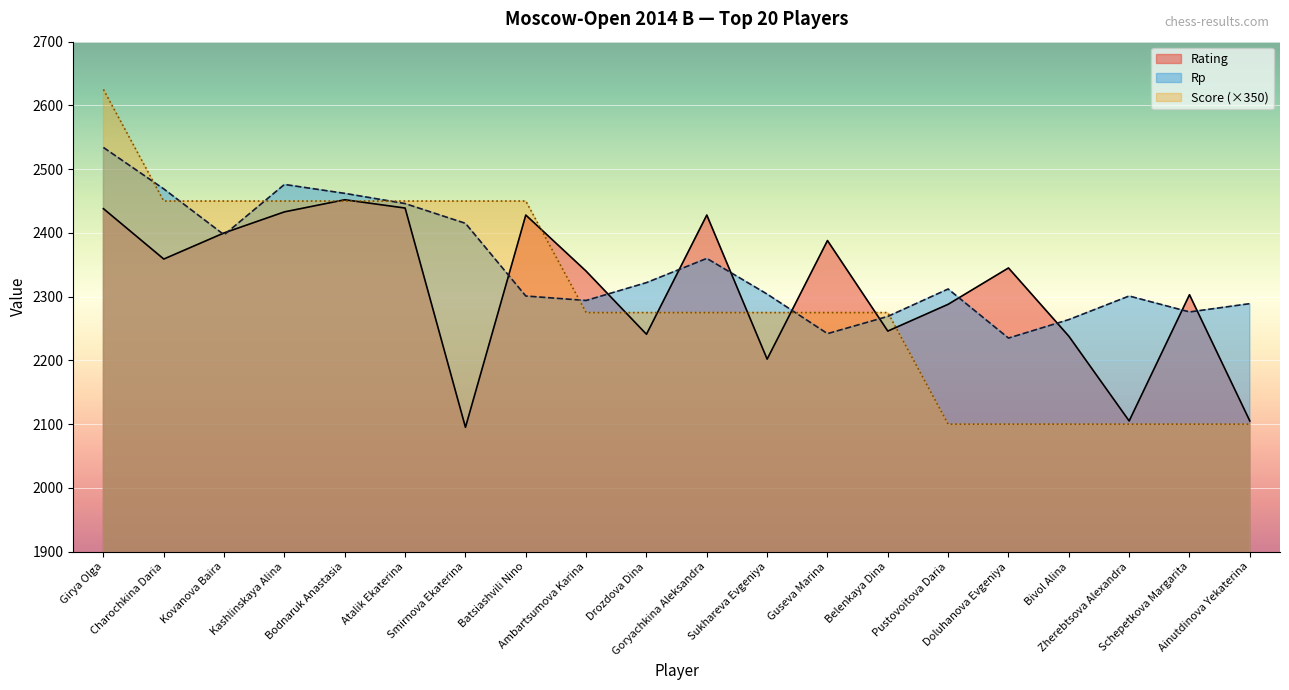

How many values in the Rating series exceed 2345?

9